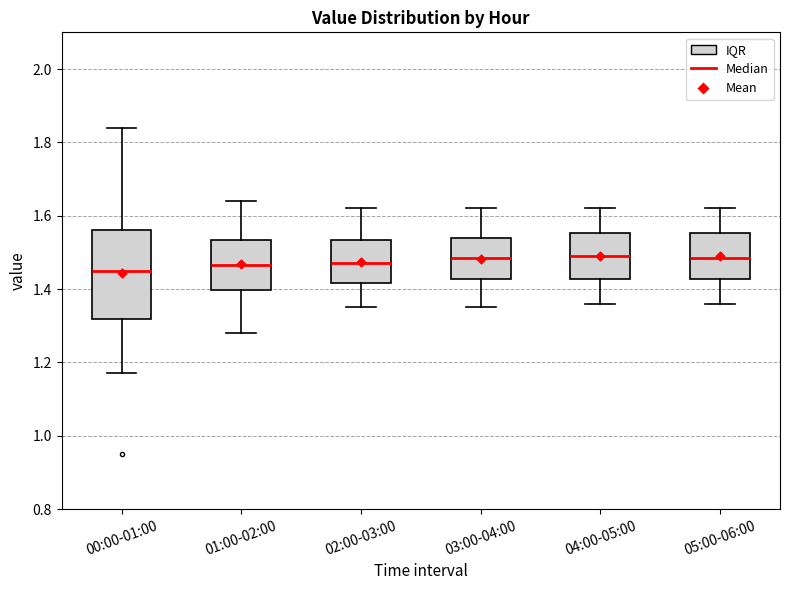

Reading left to right, read every box against the y-axis: the position of its median line, the range the box covers, and the ends of its whiskers. The values are not printed on the chart, so give them approximately, as read against the axis.

00:00-01:00: median 1.46, box 1.32 to 1.56, whiskers 1.18 to 1.84
01:00-02:00: median 1.46, box 1.40 to 1.54, whiskers 1.28 to 1.64
02:00-03:00: median 1.48, box 1.42 to 1.54, whiskers 1.36 to 1.62
03:00-04:00: median 1.48, box 1.42 to 1.54, whiskers 1.36 to 1.62
04:00-05:00: median 1.50, box 1.42 to 1.56, whiskers 1.36 to 1.62
05:00-06:00: median 1.48, box 1.42 to 1.56, whiskers 1.36 to 1.62